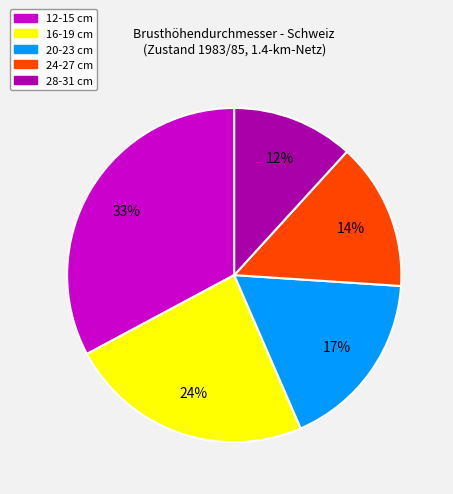

Which slice is the smallest?

28-31 cm